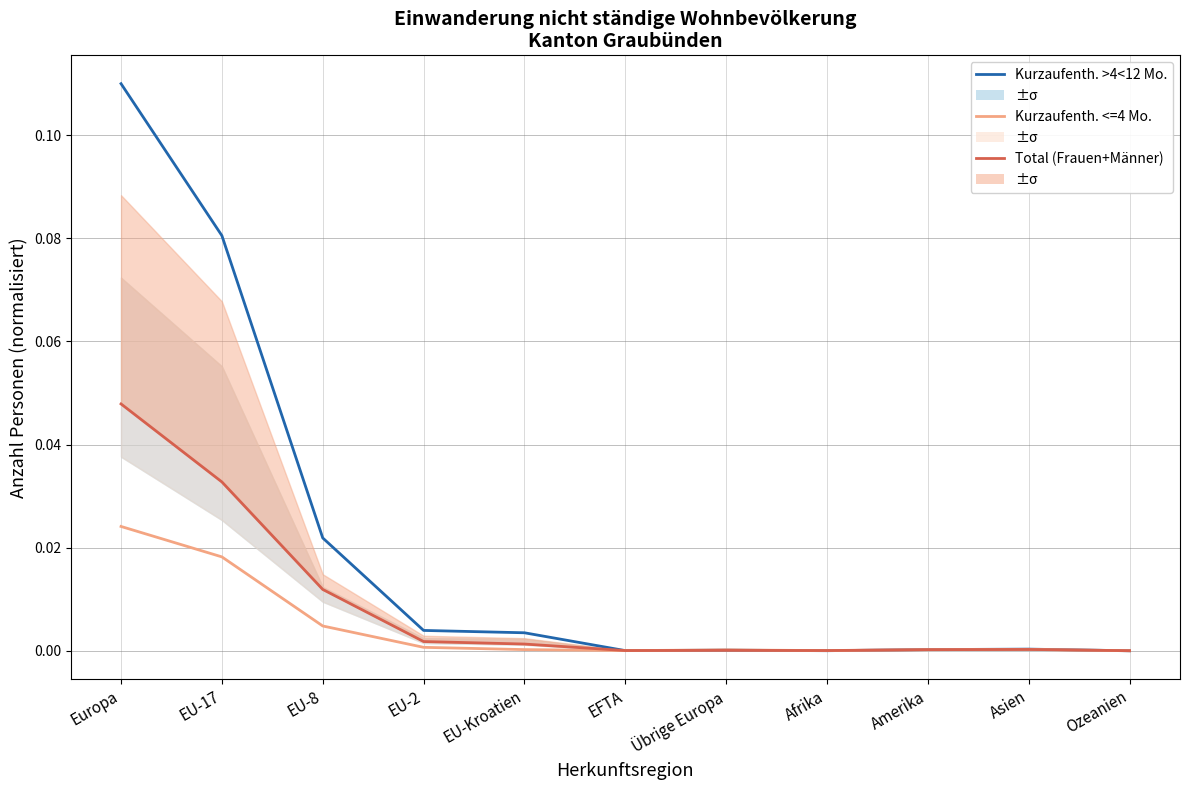

Does the chart have visible grid lines?

Yes